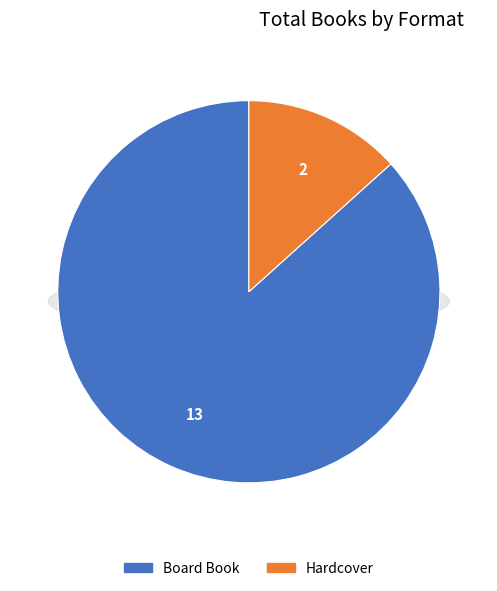

Count the number of slices in the pie.

2